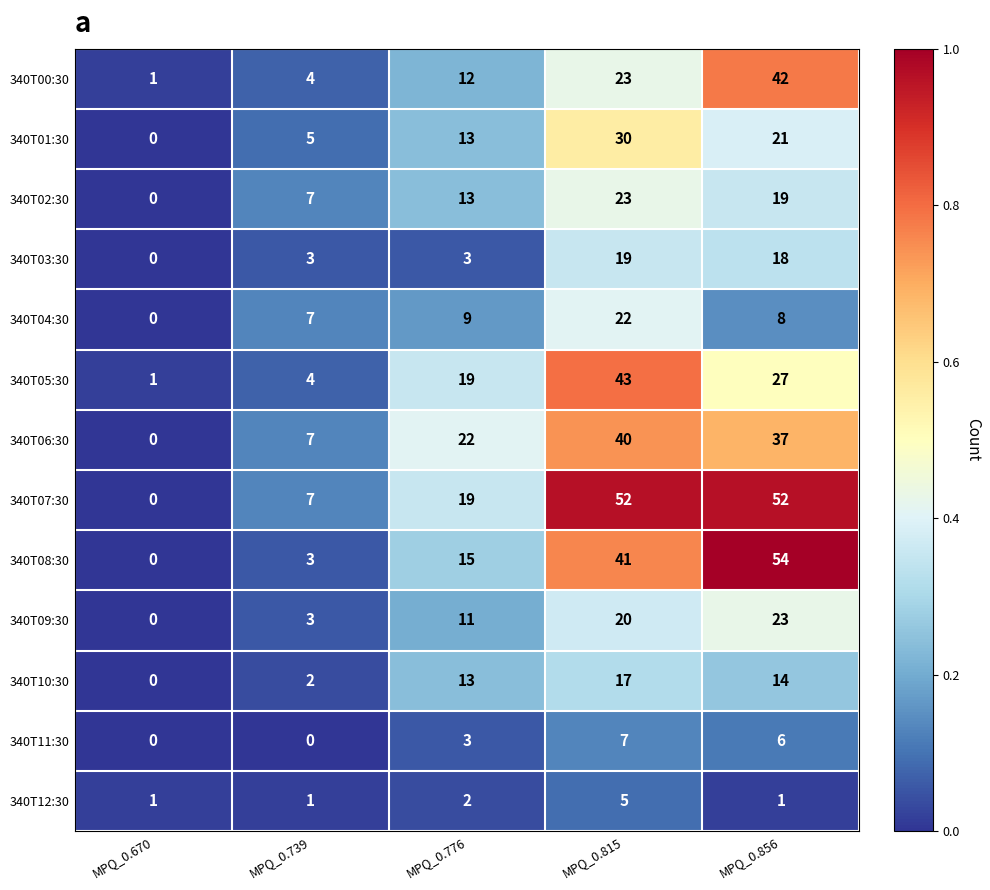

Where does the 340T04:30 series first go above 8?

MPQ_0.776